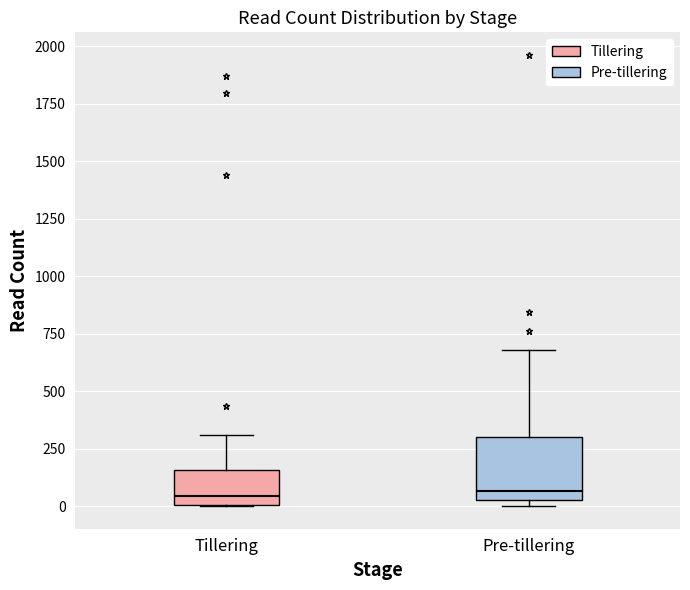

Which box is the tallest, from its lower edge to its upper edge?

Pre-tillering